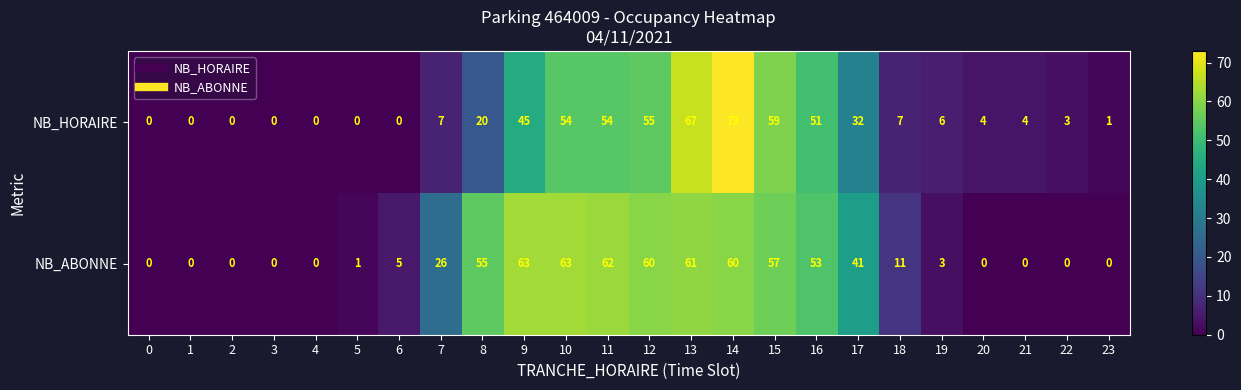

True or false: NB_ABONNE has a value of 8 at 6.

False